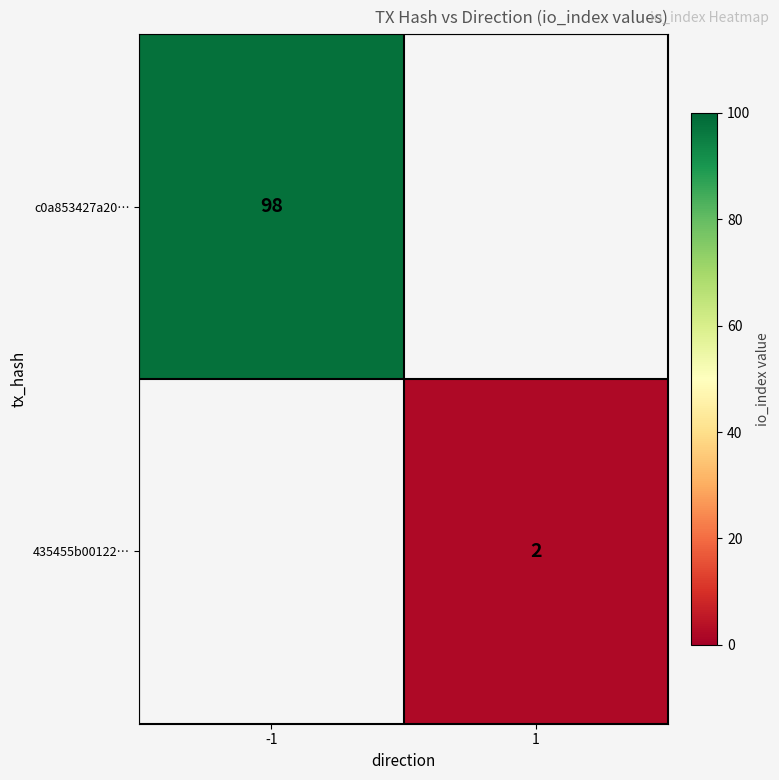

True or false: 435455b00122… has a value of 2 at 1.

True